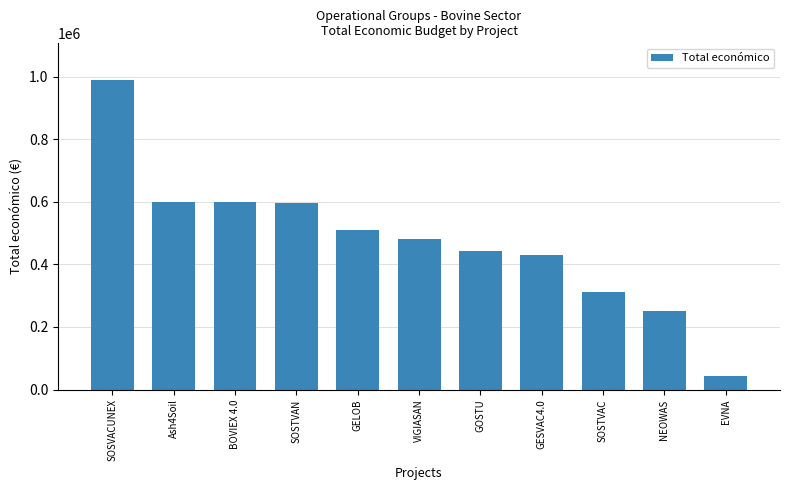

Which label corresponds to the largest value in the chart?

SOSVACUNEX